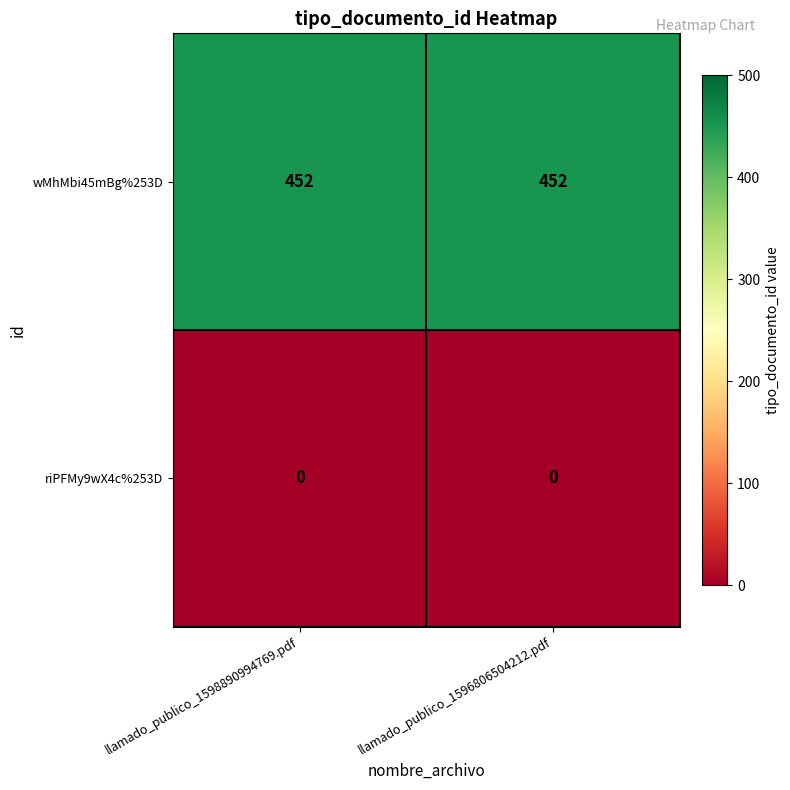

At llamado_publico_1596806504212.pdf, list the series in order from largest to smallest.

wMhMbi45mBg%253D, riPFMy9wX4c%253D